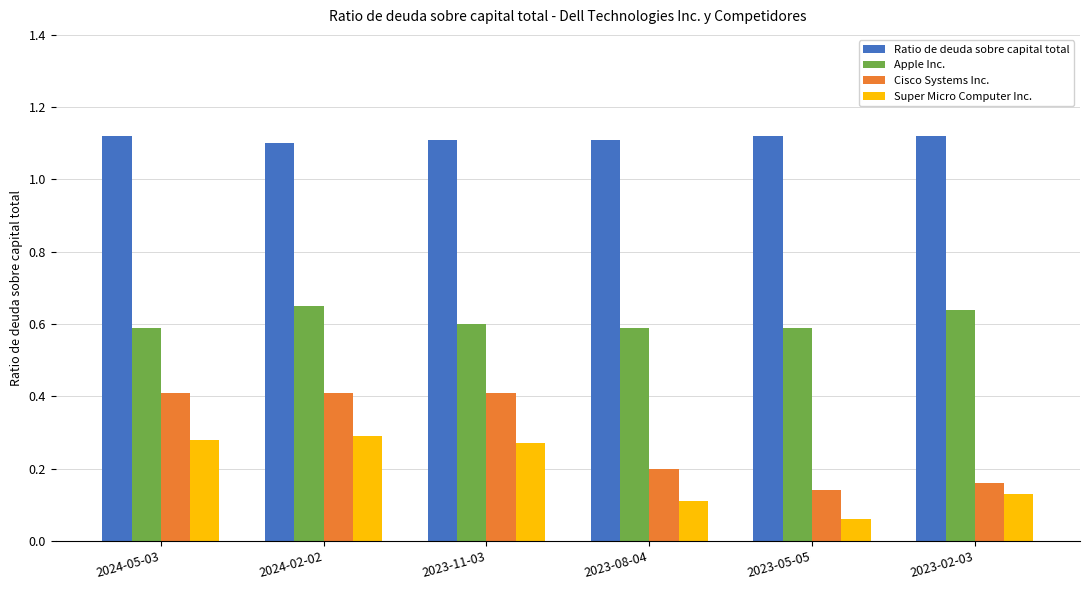

Which series changed the most between 2024-02-02 and 2023-02-03?

Cisco Systems Inc.